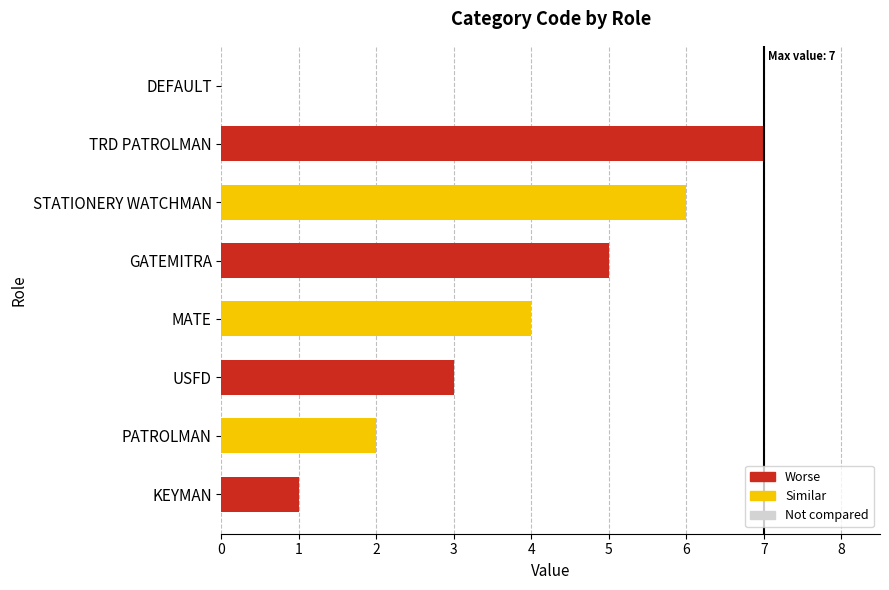

What is the difference between the maximum and minimum values?

7